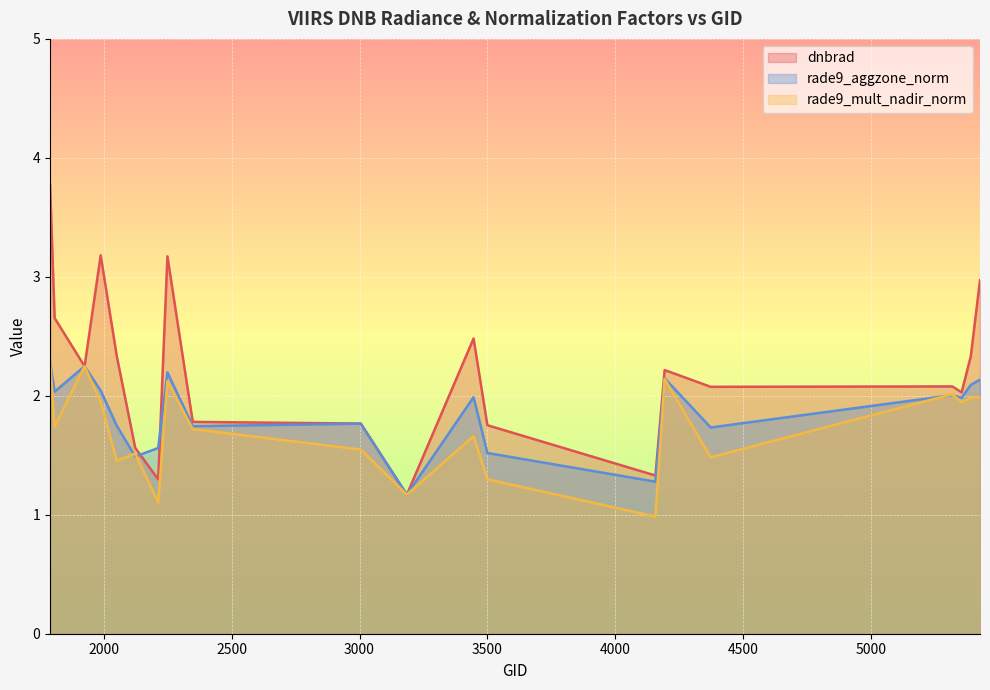

At how many categories does at least one series exceed 1?

20